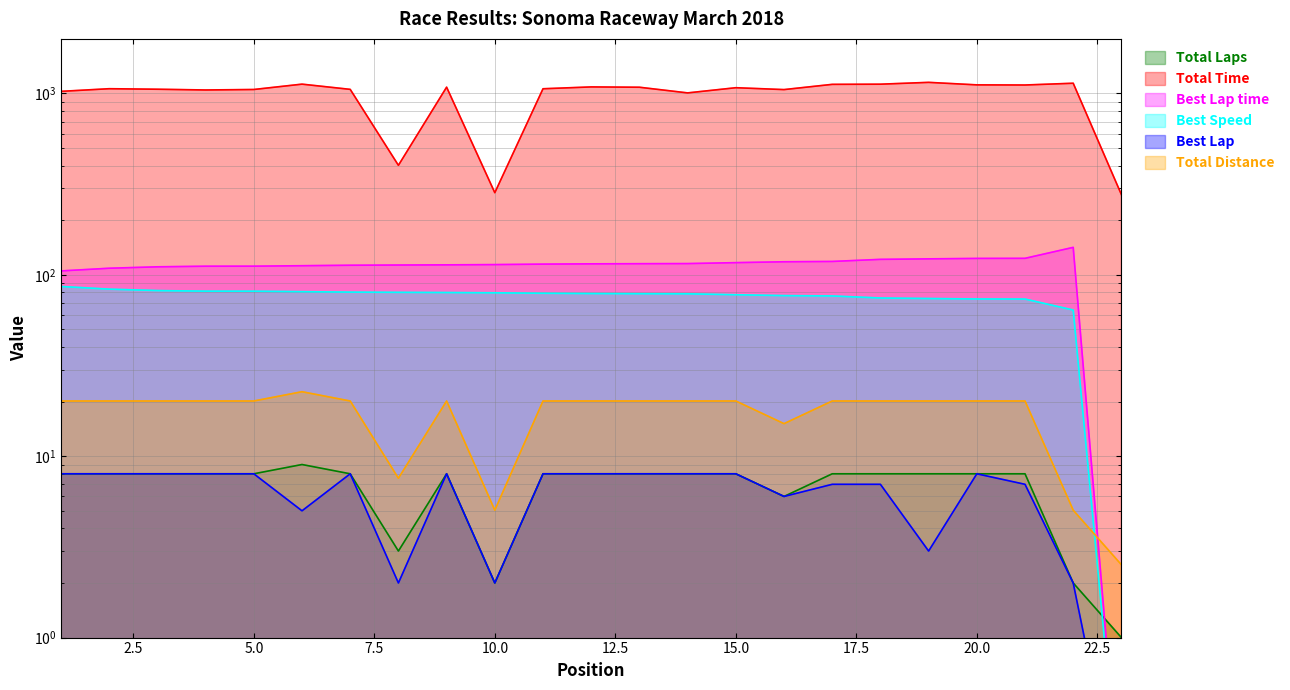

Which series changed the most between 4 and 20?

Total Time